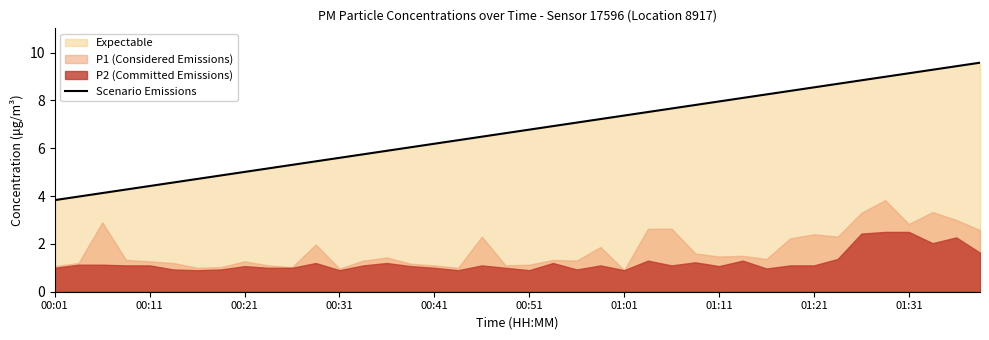

The value at 34 is 3.2. True or false?

False